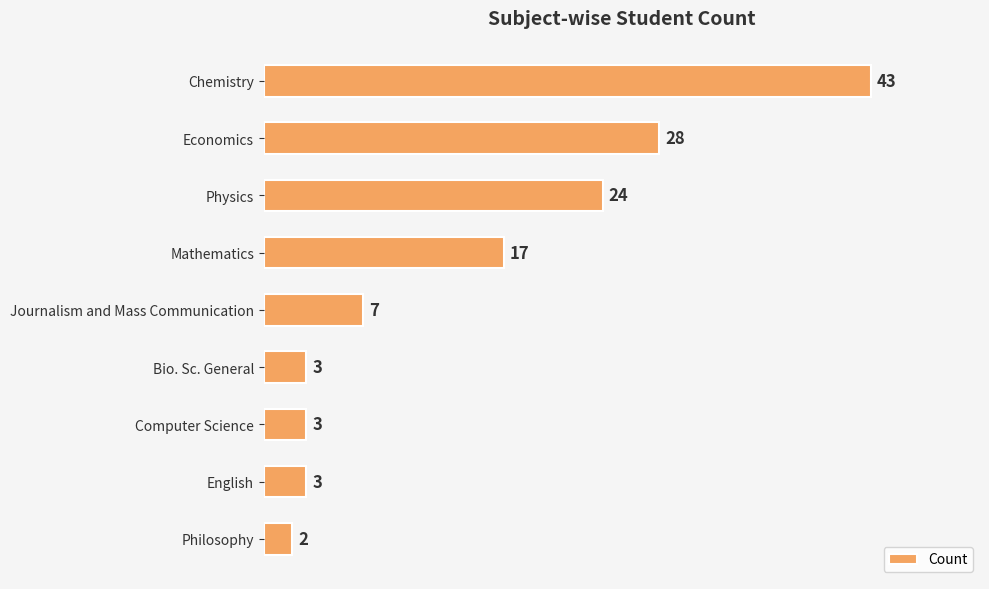

Where is the data nearest to the value 22?

Physics